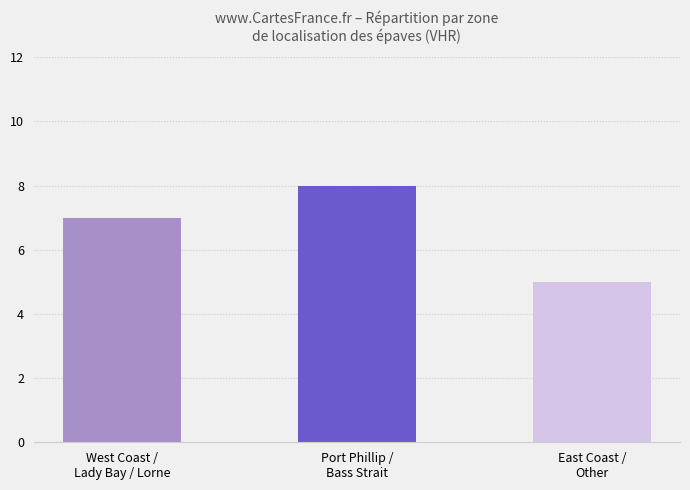

Reading right to left, list all the values displayed in this chart.

East Coast /
Other=5	Port Phillip /
Bass Strait=8	West Coast /
Lady Bay / Lorne=7